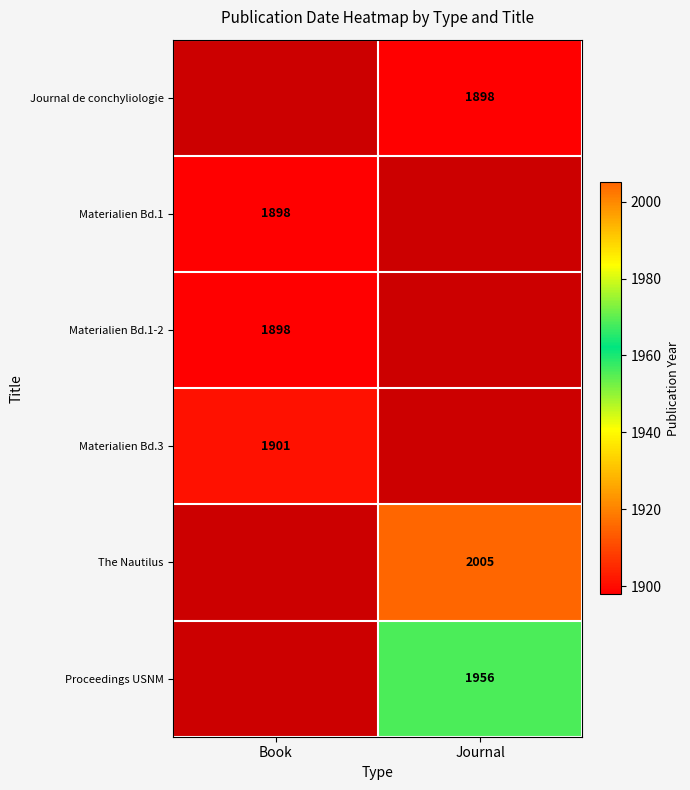

Count the number of data series in this chart.

6